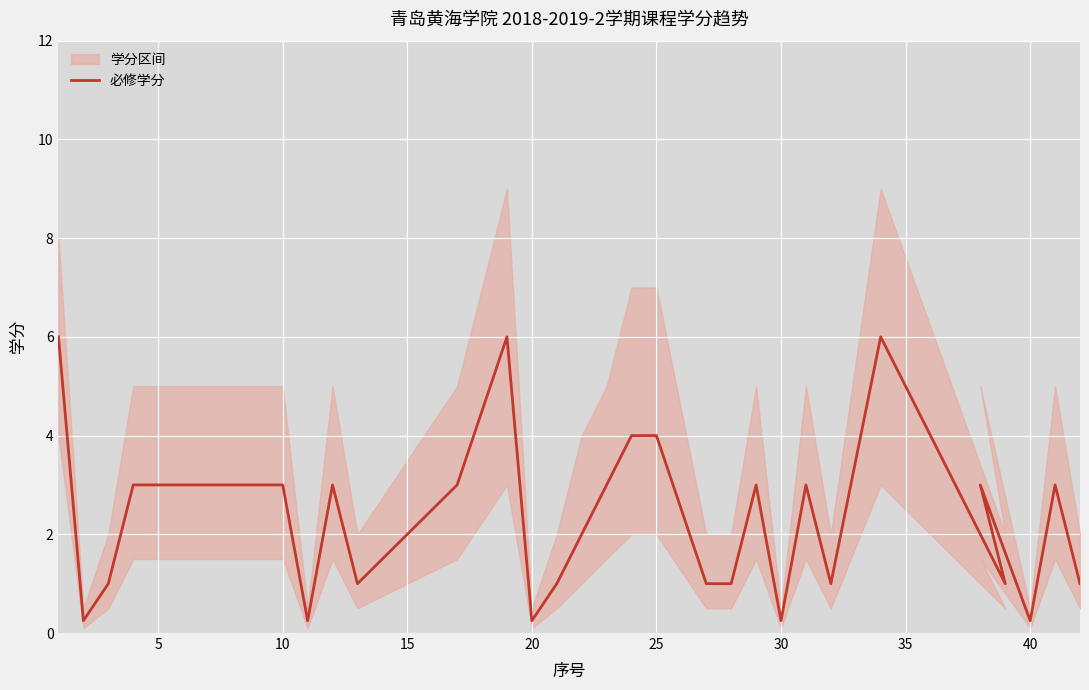

What is the value of the 29th point from the left?

0.2